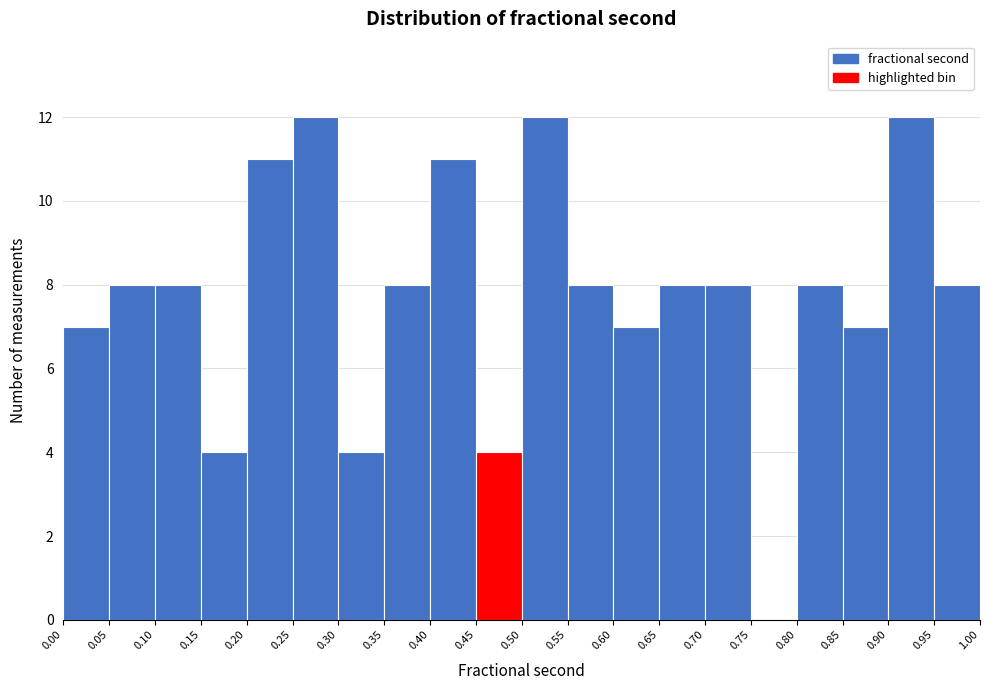

Reading left to right, list every bar in this chart as the range it spans on the x-axis followed by its height. The values are not printed on the chart, so give them approximately, as read against the axis.

0.00 to 0.05: 7
0.05 to 0.10: 8
0.10 to 0.15: 8
0.15 to 0.20: 4
0.20 to 0.25: 11
0.25 to 0.30: 12
0.30 to 0.35: 4
0.35 to 0.40: 8
0.40 to 0.45: 11
0.45 to 0.50: 4
0.50 to 0.55: 12
0.55 to 0.60: 8
0.60 to 0.65: 7
0.65 to 0.70: 8
0.70 to 0.75: 8
0.75 to 0.80: 0
0.80 to 0.85: 8
0.85 to 0.90: 7
0.90 to 0.95: 12
0.95 to 1.00: 8